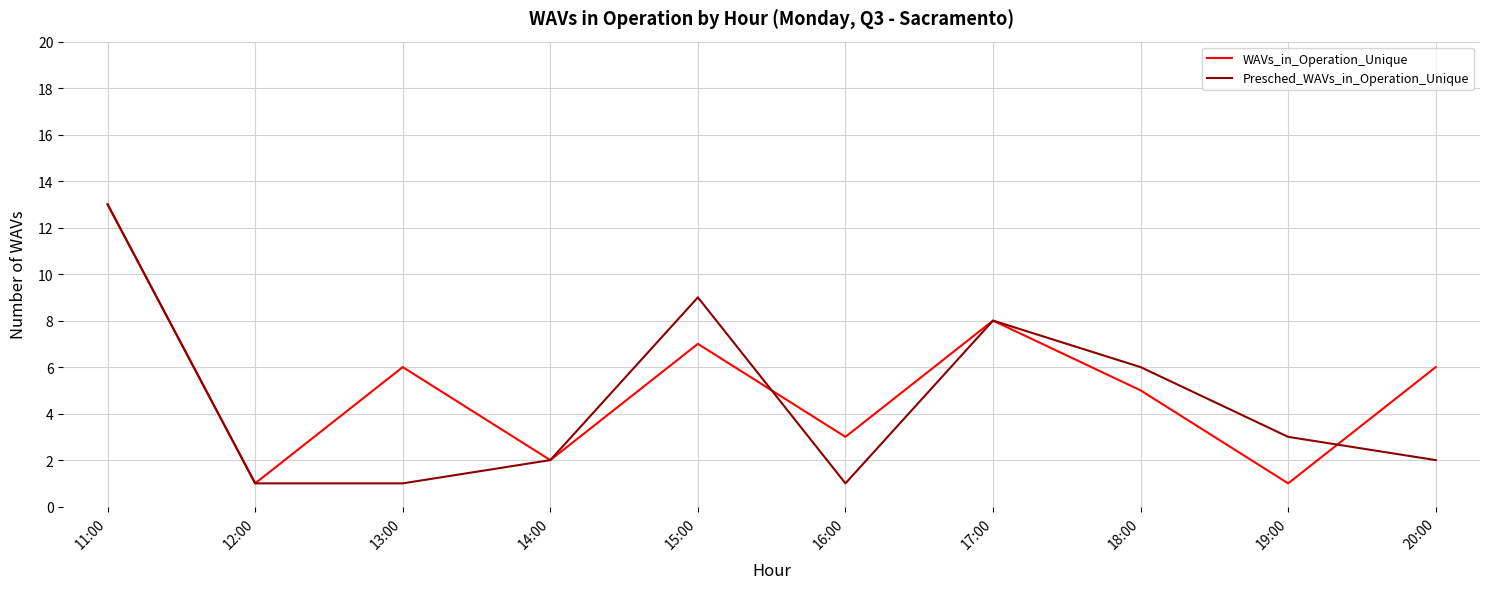

Which label corresponds to the largest value in the chart?

11:00